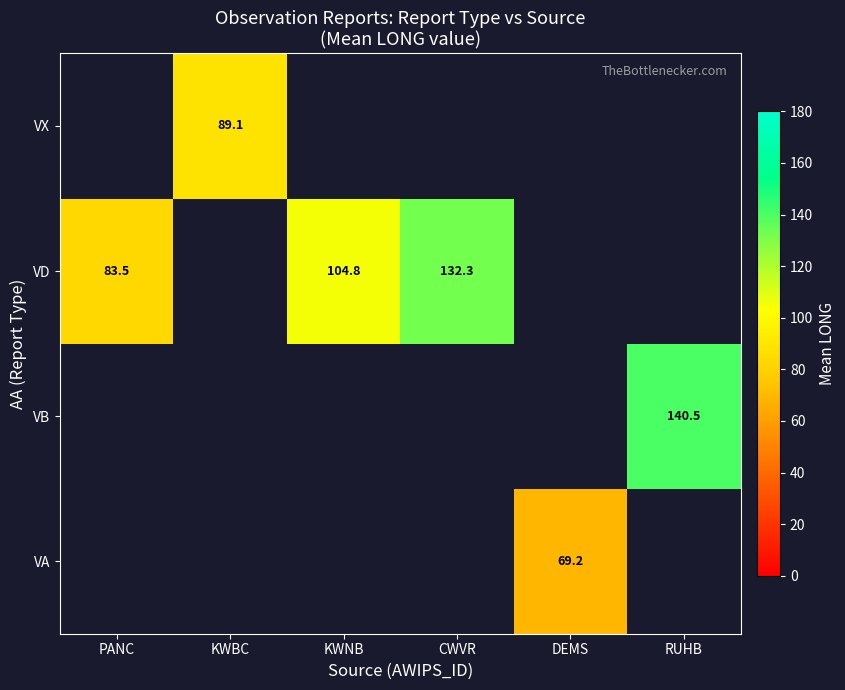

Count the number of categories in the chart.

6